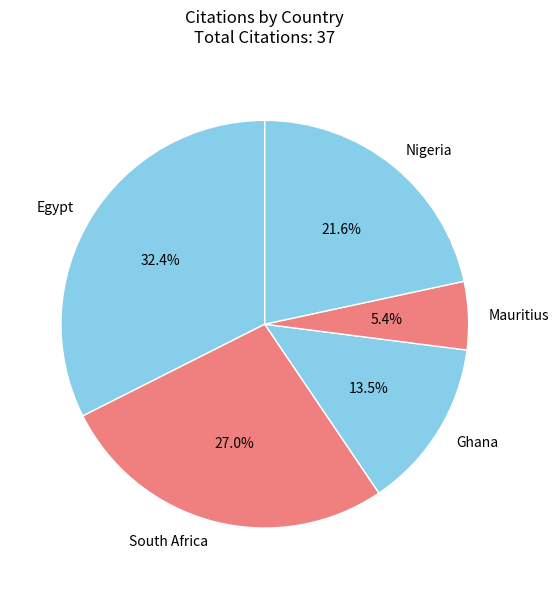

What percentage is the Mauritius slice, to the nearest percent?

5%